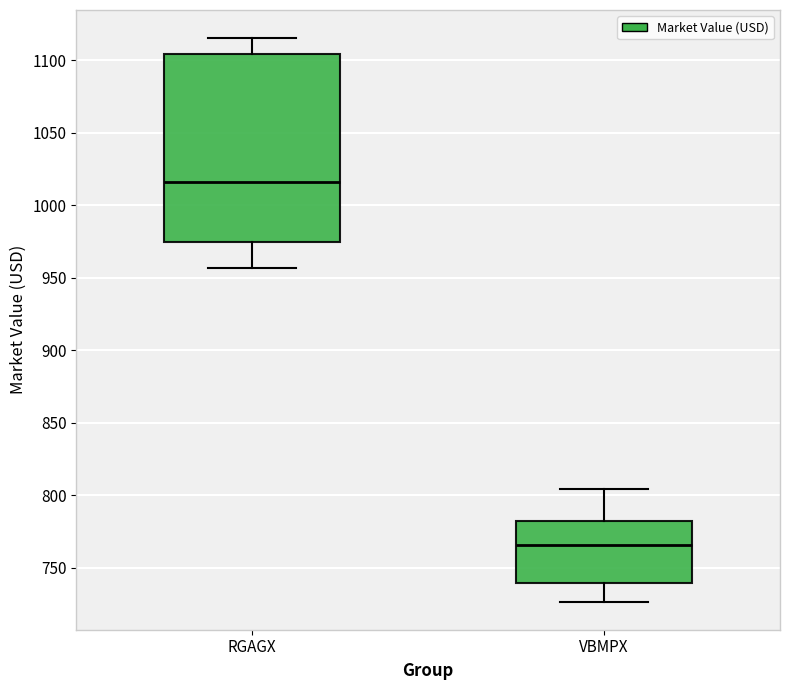

Which box's median line is the lowest?

VBMPX